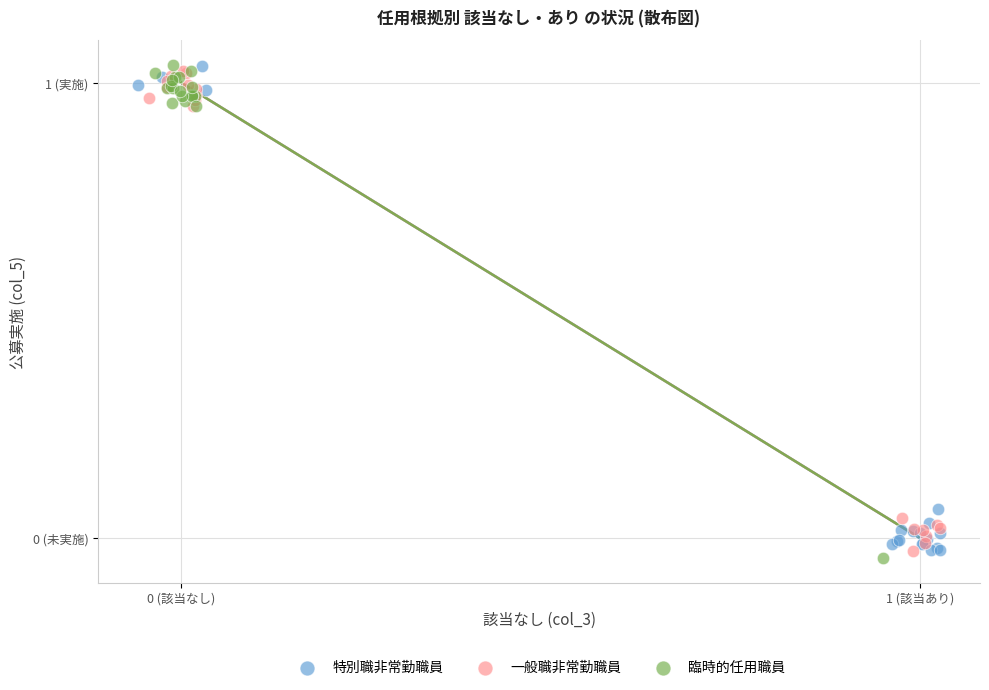

What are all the series names shown in the legend?

特別職非常勤職員, 一般職非常勤職員, 臨時的任用職員